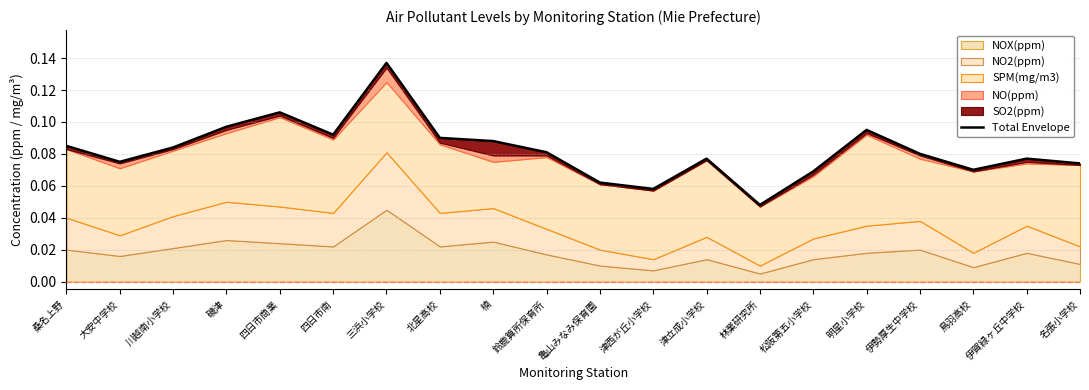

Which label corresponds to the smallest value in the chart?

林業研究所